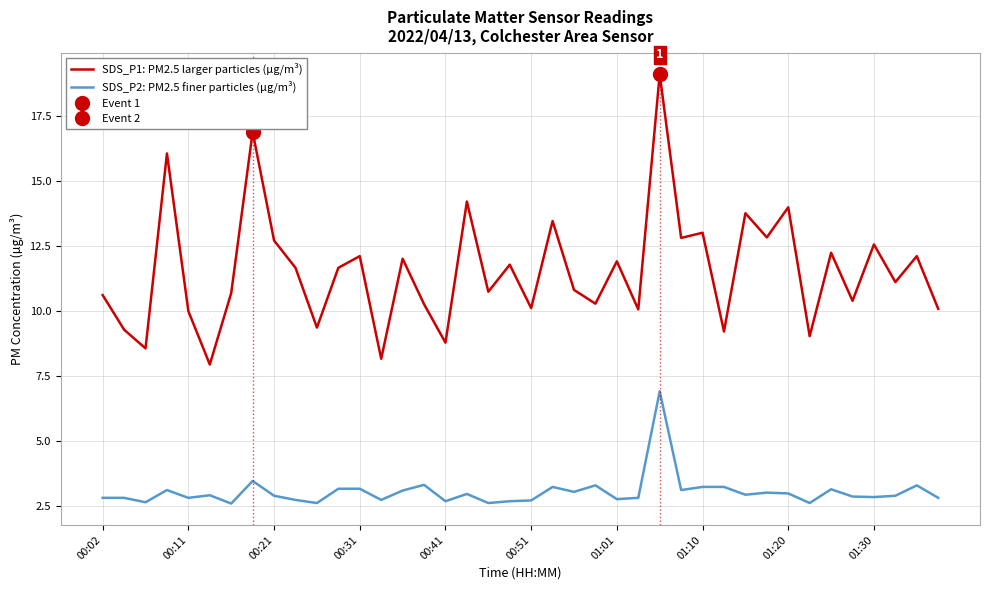

How many data points in SDS_P1: PM2.5 larger particles (µg/m³) are less than 11?

19